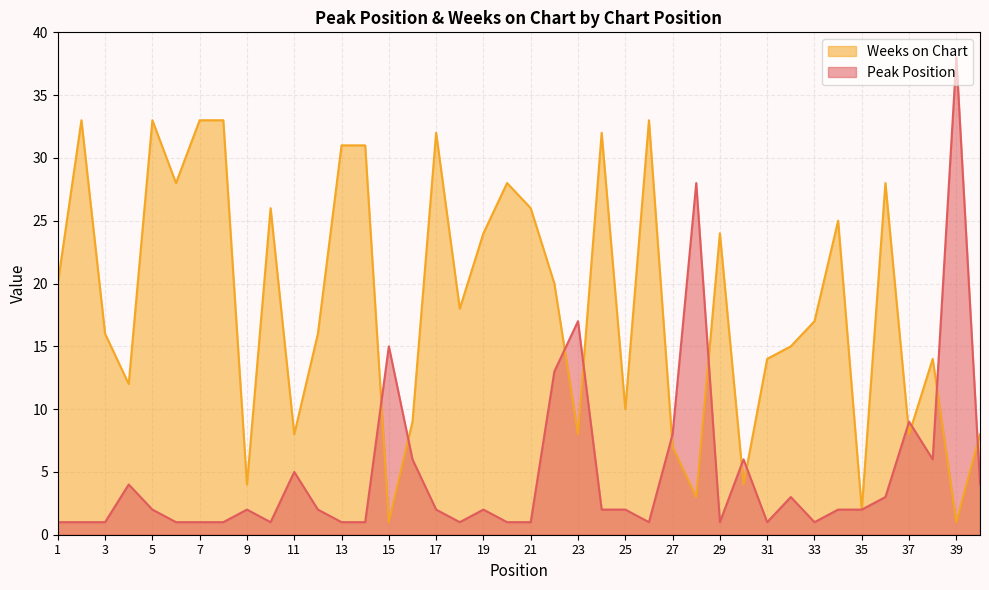

At which label does Peak Position first exceed 2?

4